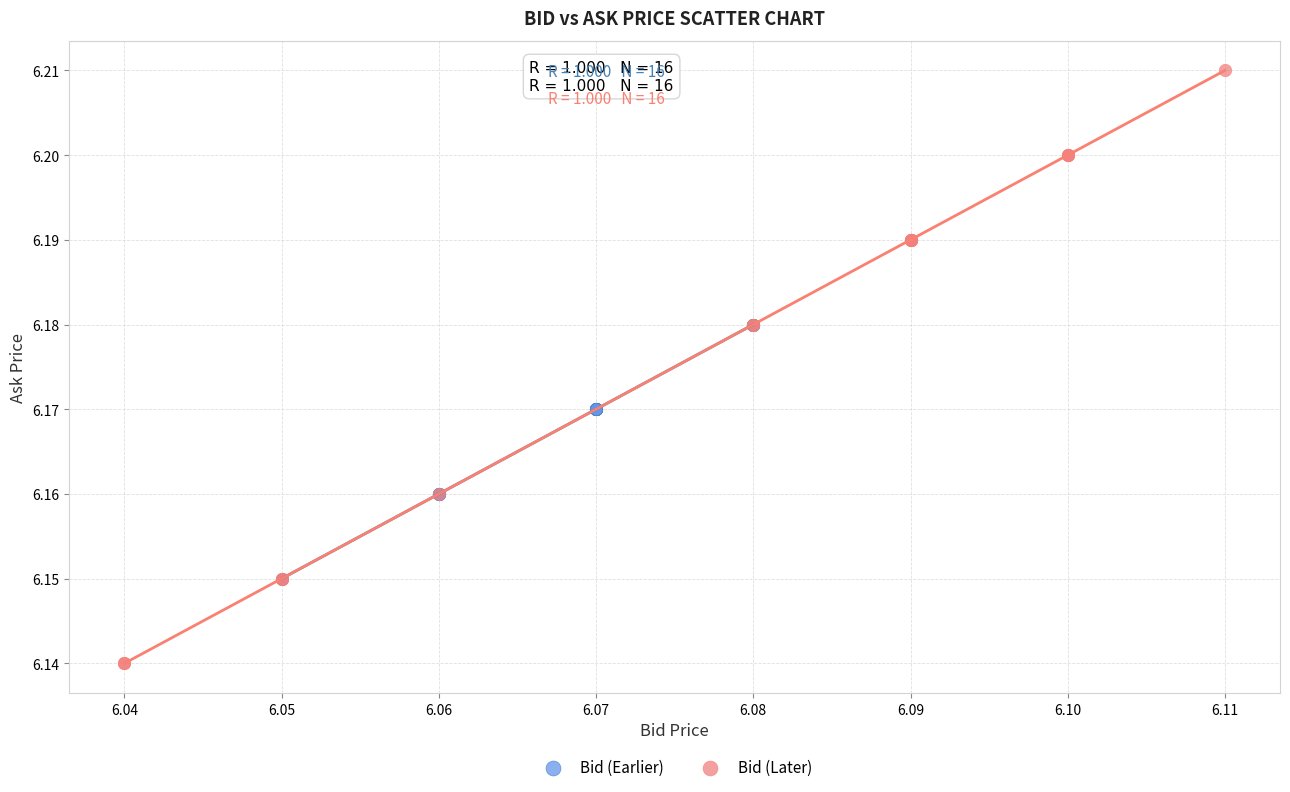

Which series reaches the maximum Y coordinate?

Bid (Later)